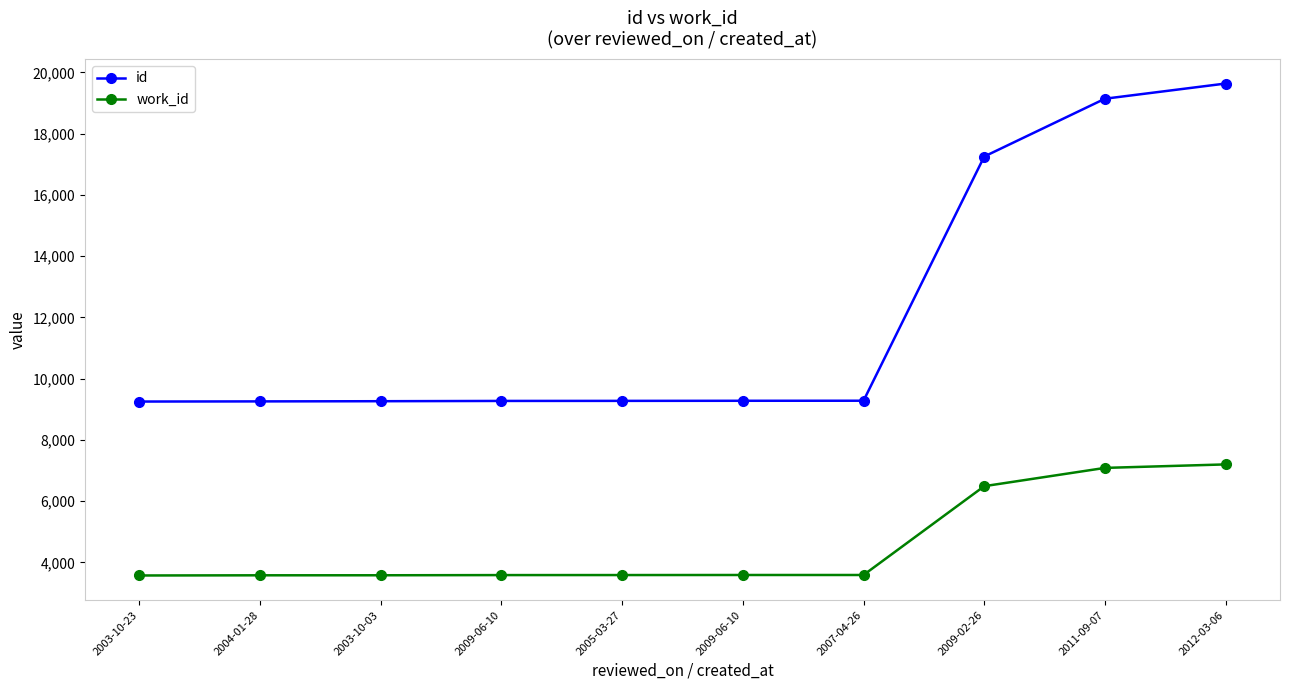

Is it true that id equals 9251 at 2003-10-23?

True